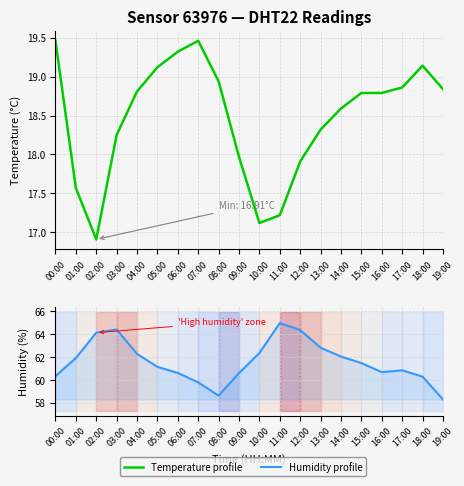

What is the difference between the second highest and second lowest values in the Temperature profile series?

2.3